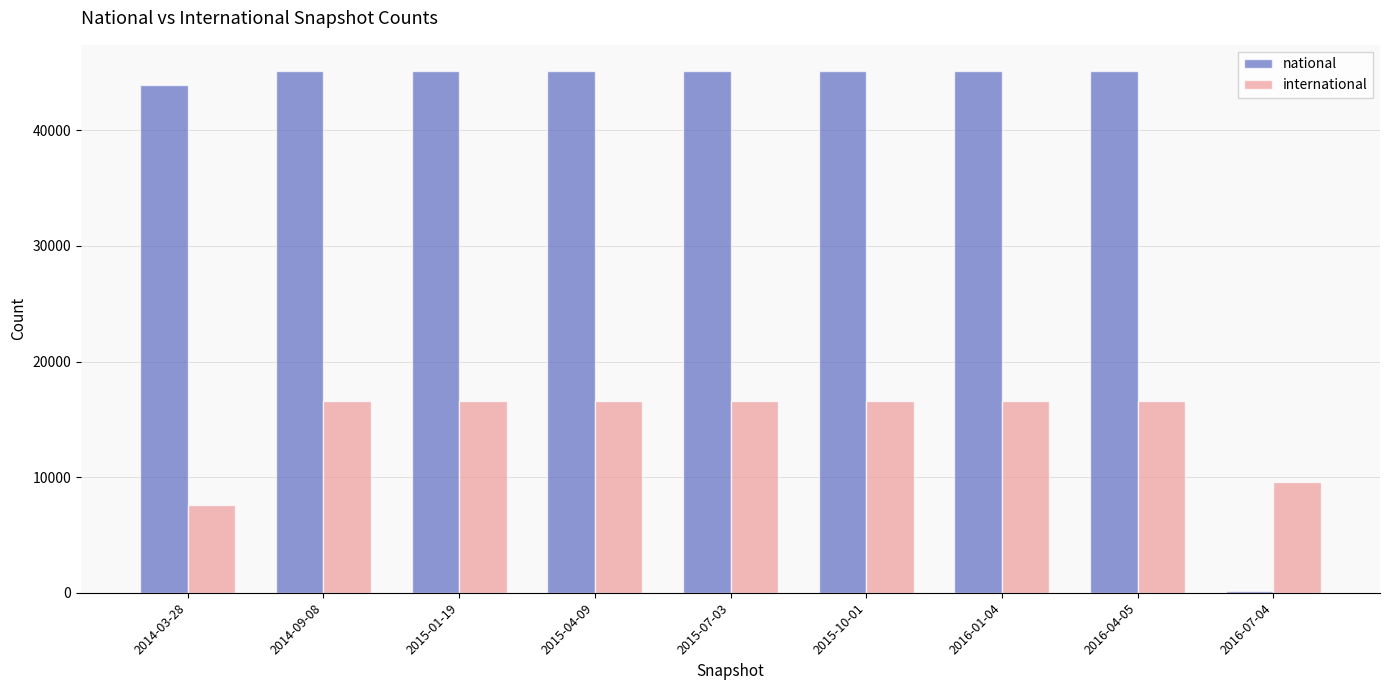

What is the sum of all national values?

360100